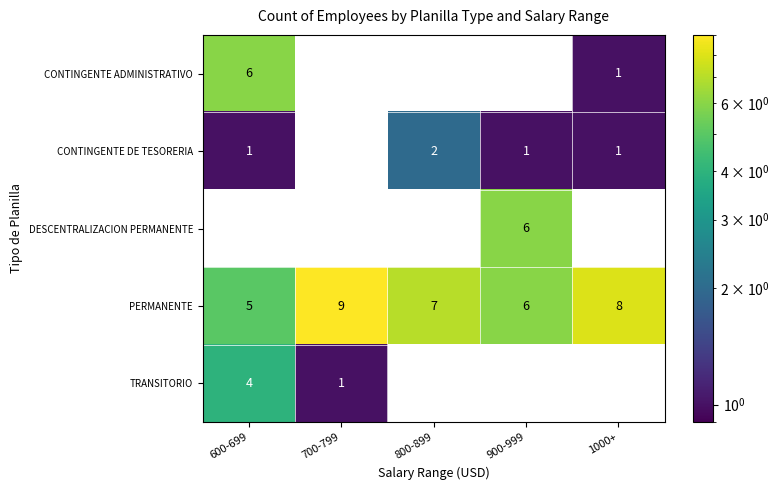

The PERMANENTE series shows 5 at 600-699. True or false?

True